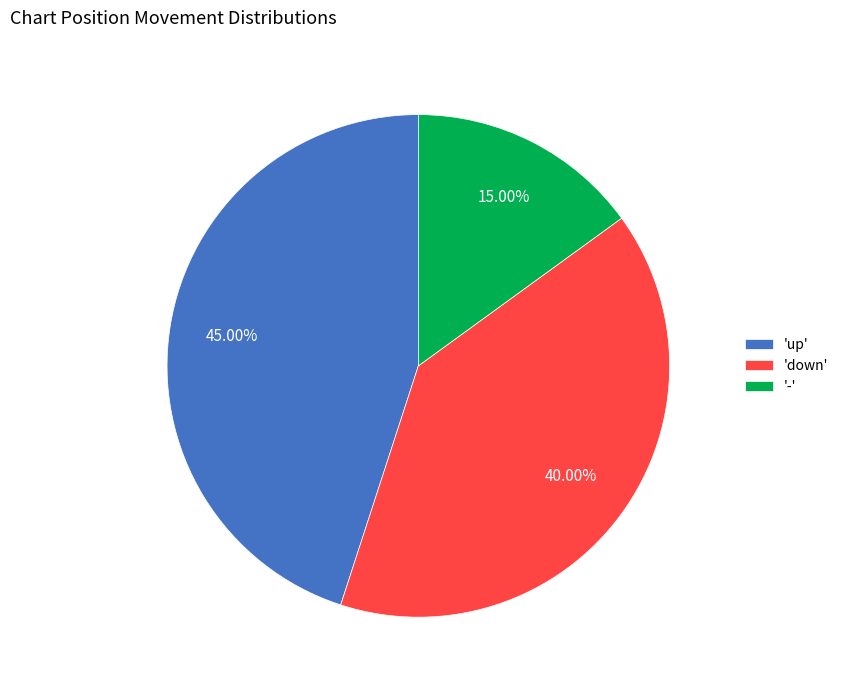

Does any single category account for the majority?

No